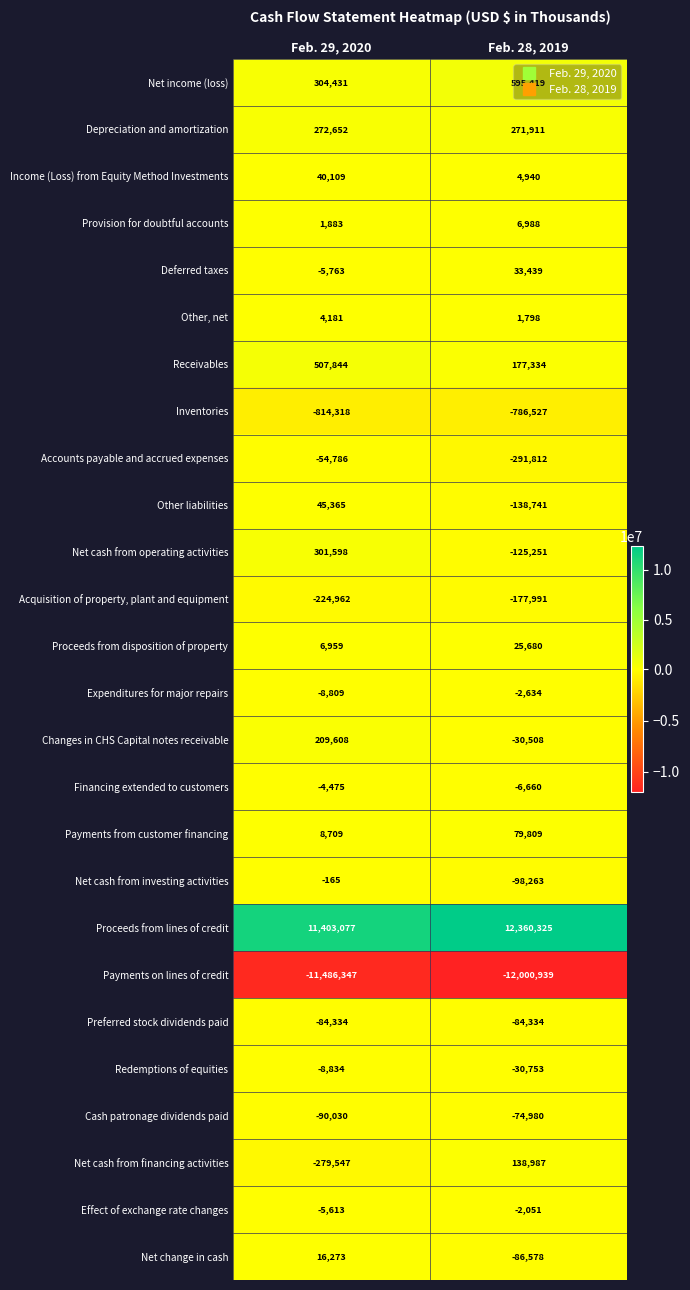

Rank the series by their maximum value, from lowest to highest.

Payments on lines of credit, Inventories, Acquisition of property, plant and equipment, Preferred stock dividends paid, Cash patronage dividends paid, Accounts payable and accrued expenses, Redemptions of equities, Financing extended to customers, Expenditures for major repairs, Effect of exchange rate changes, Net cash from investing activities, Other, net, Provision for doubtful accounts, Net change in cash, Proceeds from disposition of property, Deferred taxes, Income (Loss) from Equity Method Investments, Other liabilities, Payments from customer financing, Net cash from financing activities, Changes in CHS Capital notes receivable, Depreciation and amortization, Net cash from operating activities, Receivables, Net income (loss), Proceeds from lines of credit